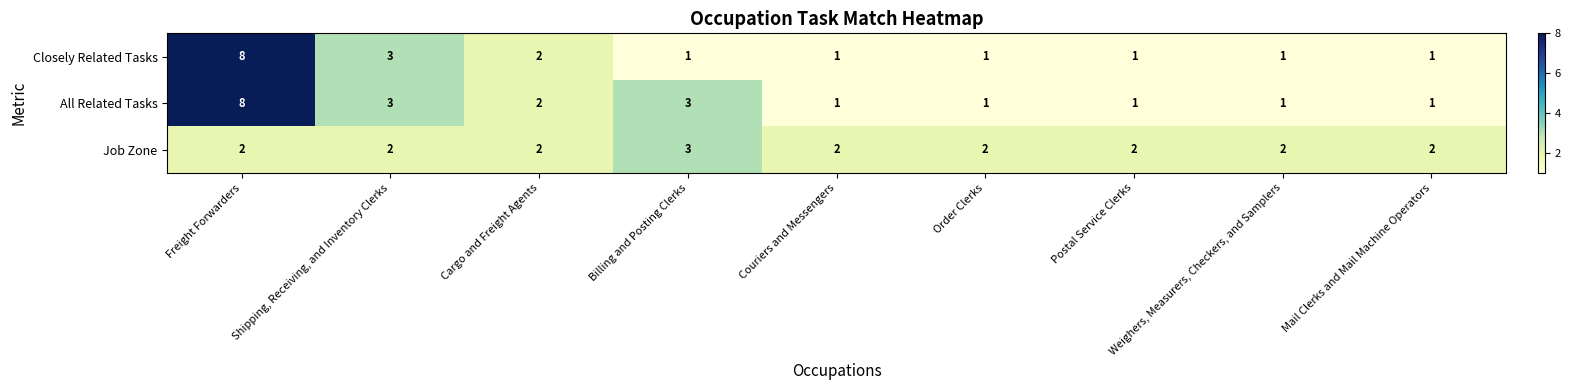

How many series are shown in this chart?

3